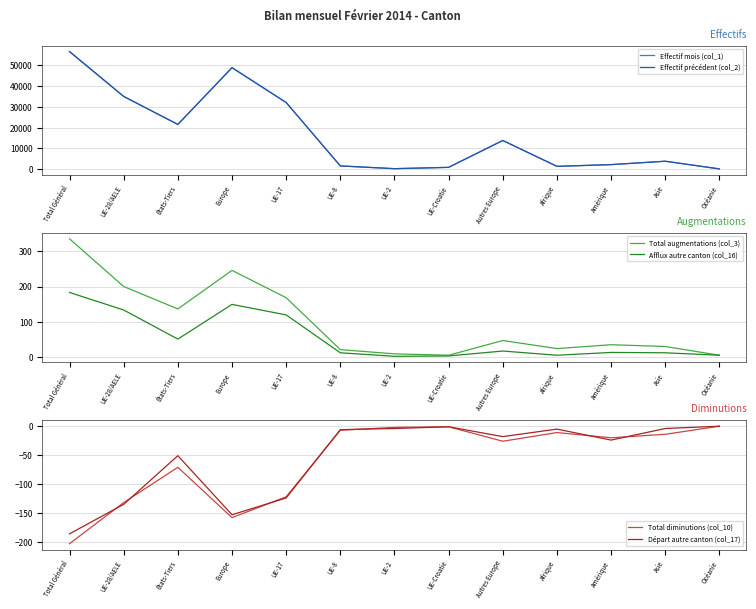

Rank the series at Total Général from highest to lowest value.

Effectif mois (col_1), Effectif précédent (col_2), Total augmentations (col_3), Afflux autre canton (col_16), Départ autre canton (col_17), Total diminutions (col_10)